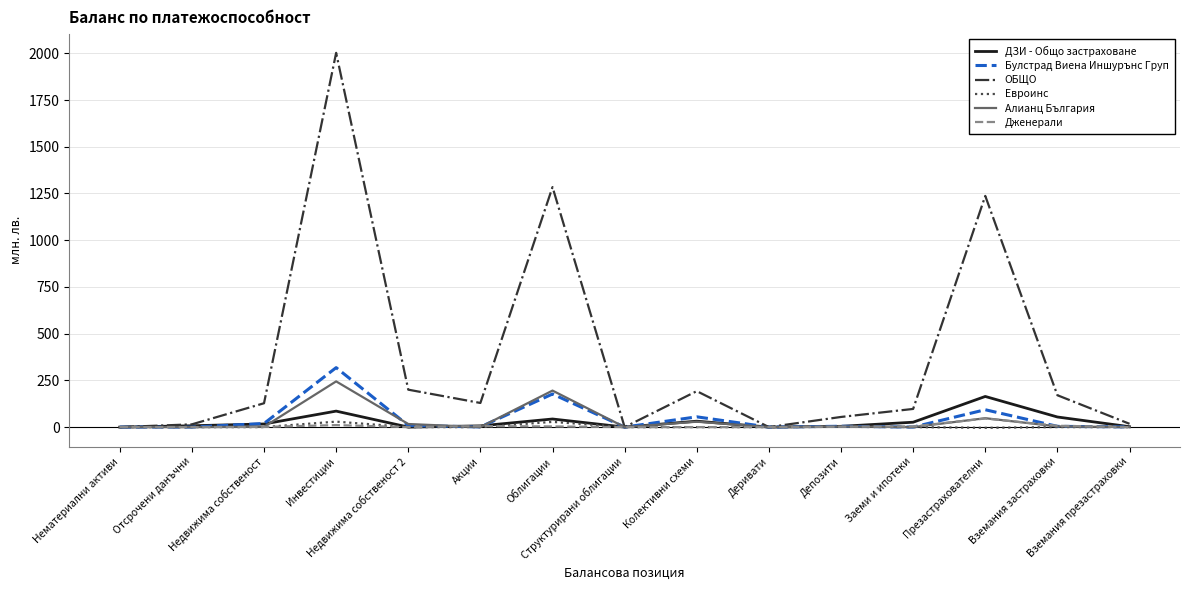

Which series has the largest total across all categories?

ОБЩО